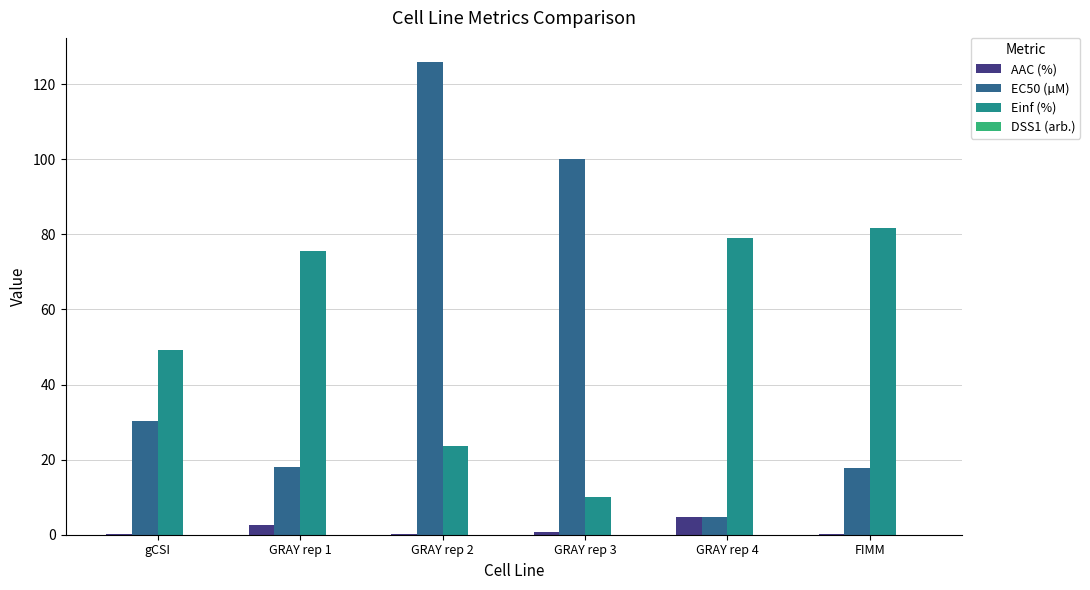

How many categories are shown in the chart?

6